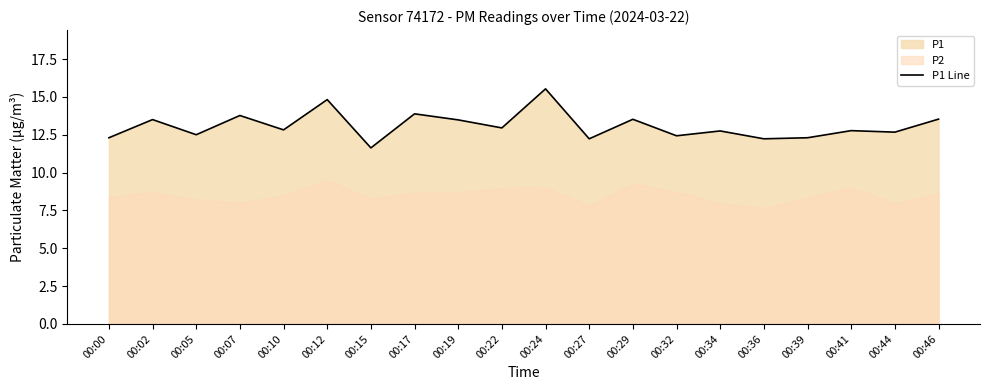

Reading right to left, list all the values displayed in this chart.

13.5	12.7	12.8	12.3	12.2	12.8	12.4	13.5	12.2	15.5	12.9	13.5	13.9	11.6	14.8	12.8	13.8	12.5	13.5	12.3